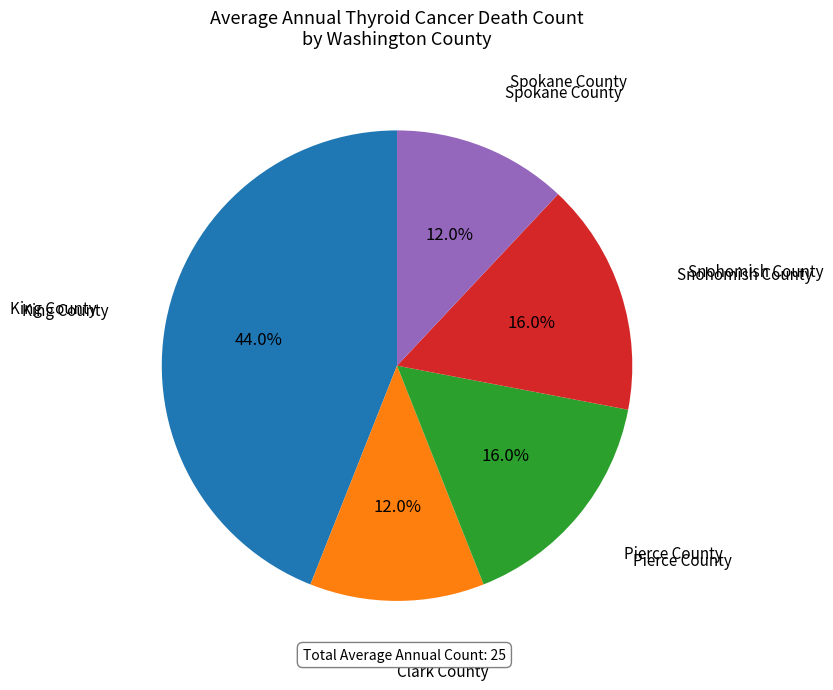

Does any single category account for the majority?

No